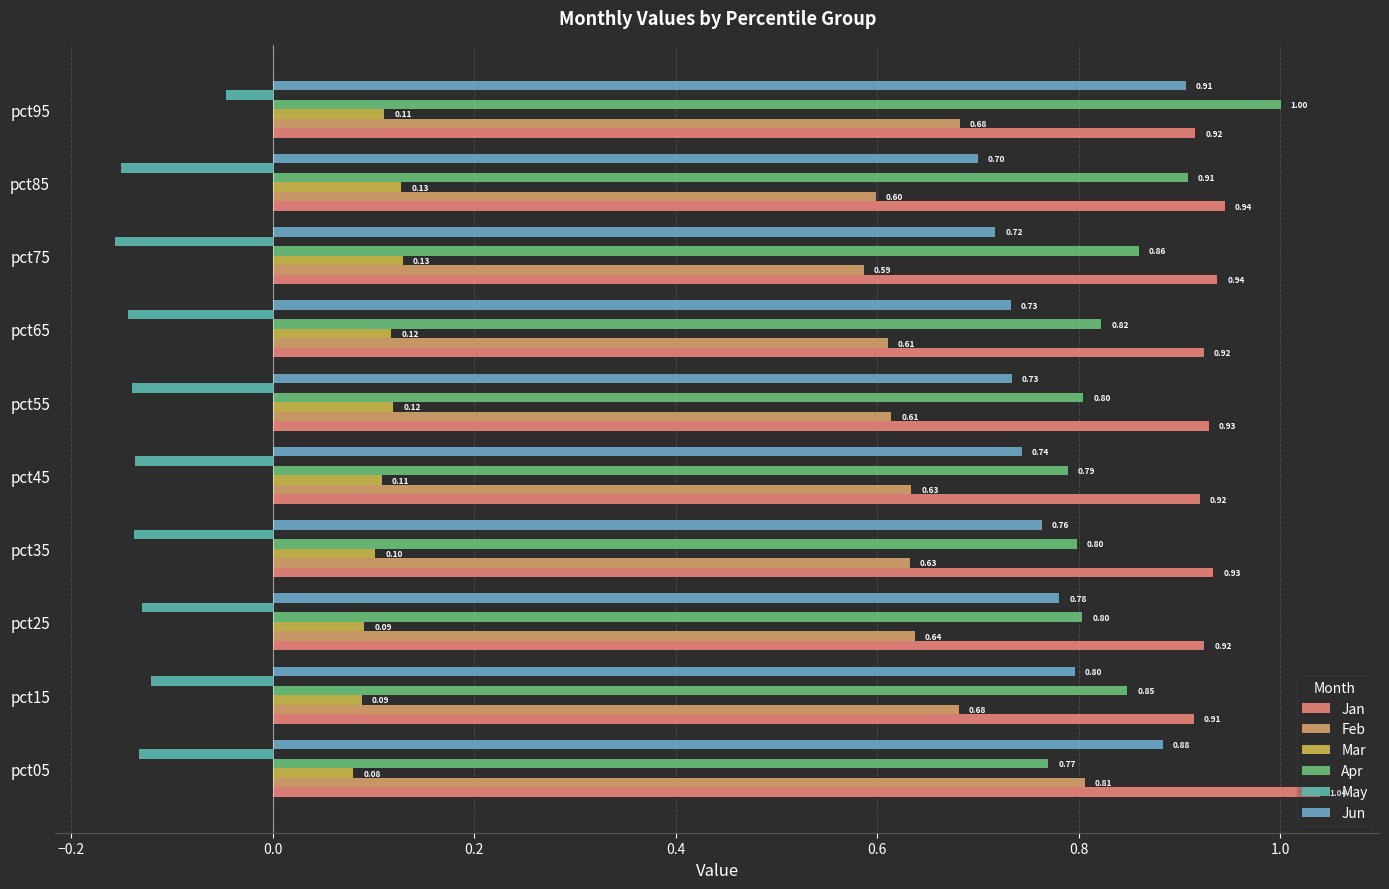

Count the number of data series in this chart.

6